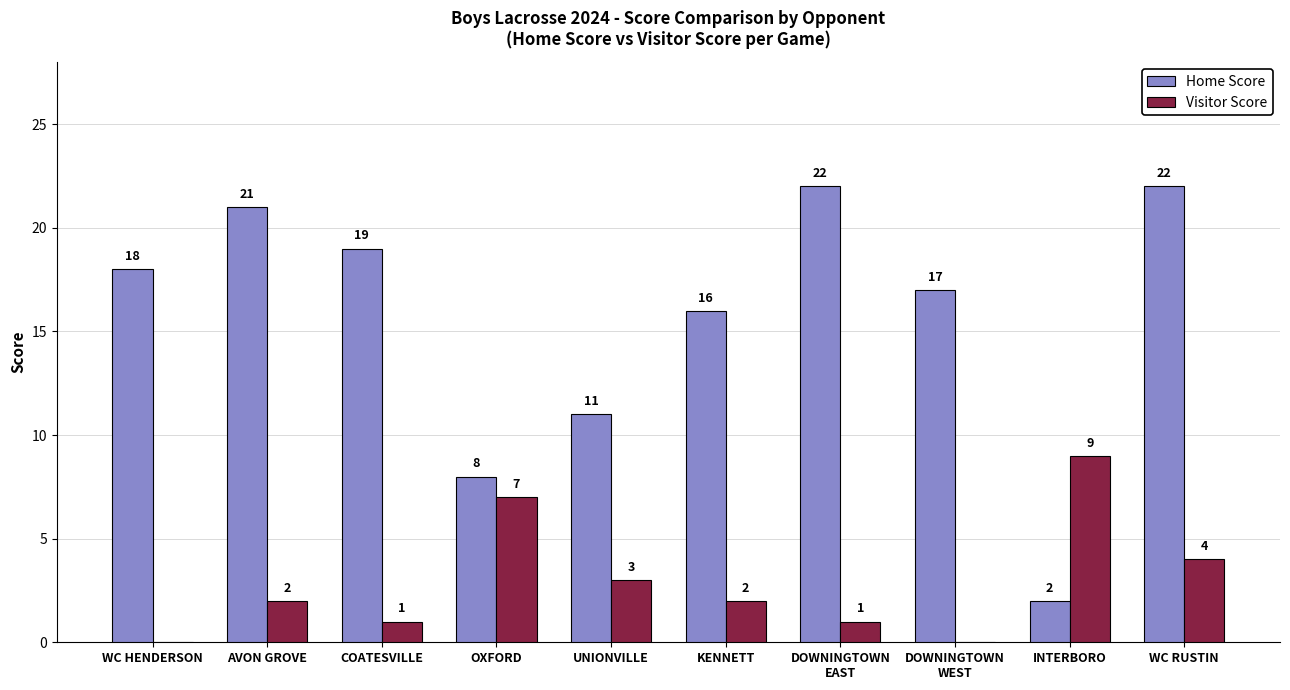

Does the chart contain stacked bars?

No